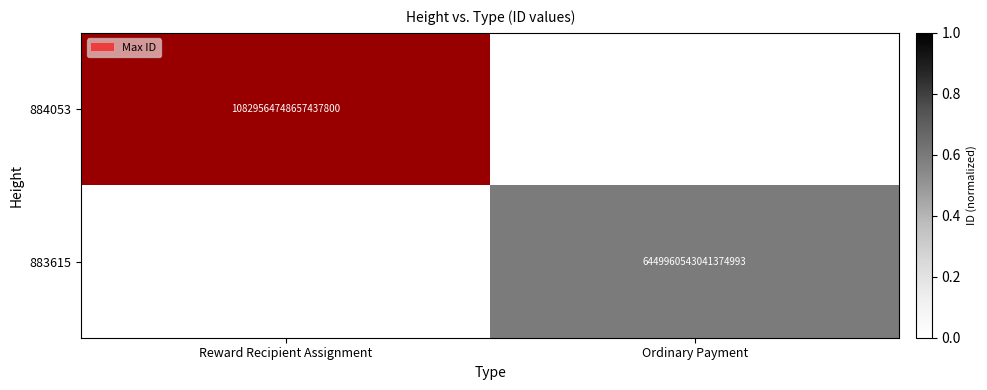

Is the value of 884053 at Reward Recipient Assignment greater than the value of 883615 at Ordinary Payment?

Yes